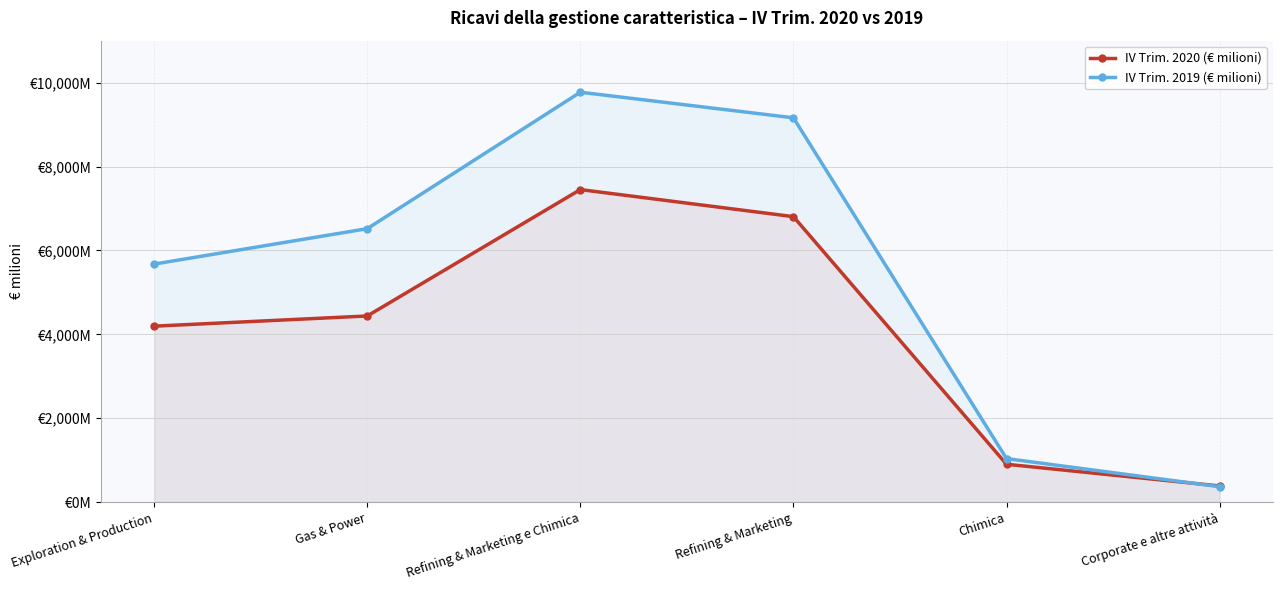

What is the label of the 6th point from the right?

Exploration & Production